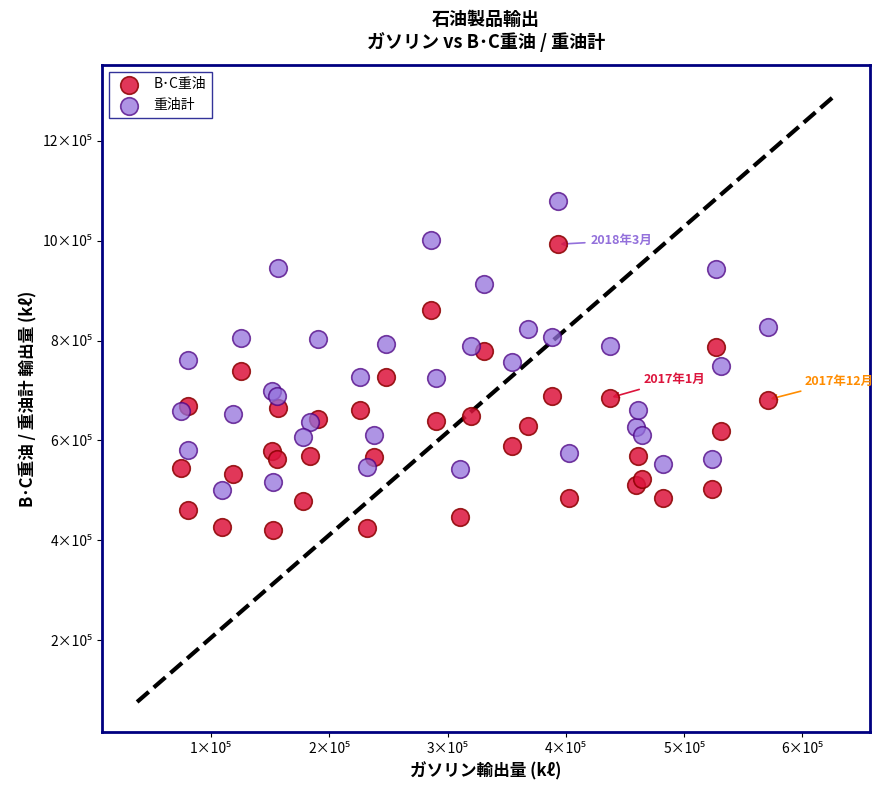

What are all the series names shown in the legend?

B･C重油, 重油計